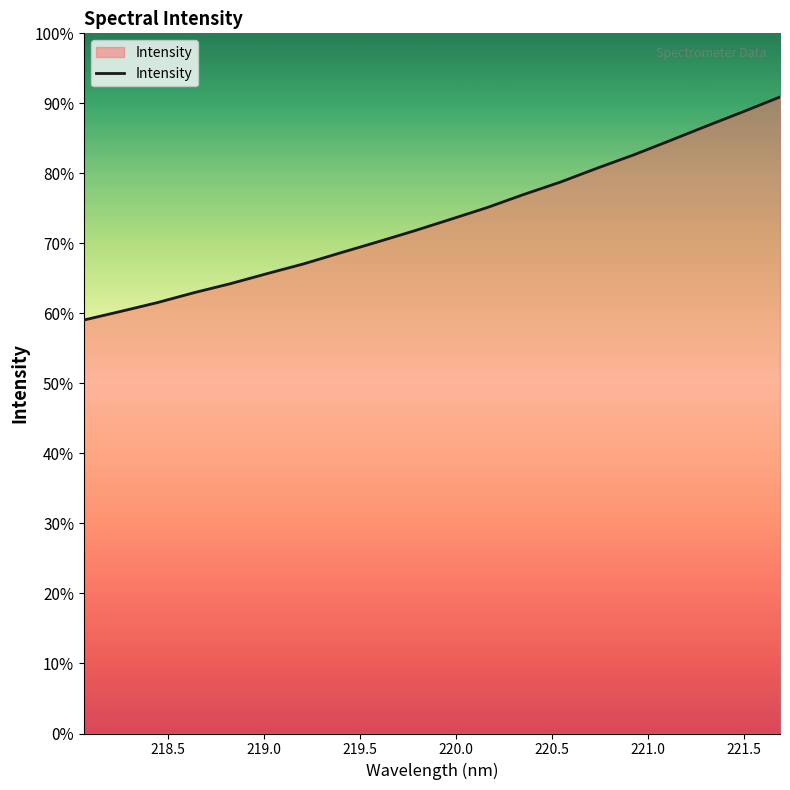

Does the chart have visible grid lines?

No